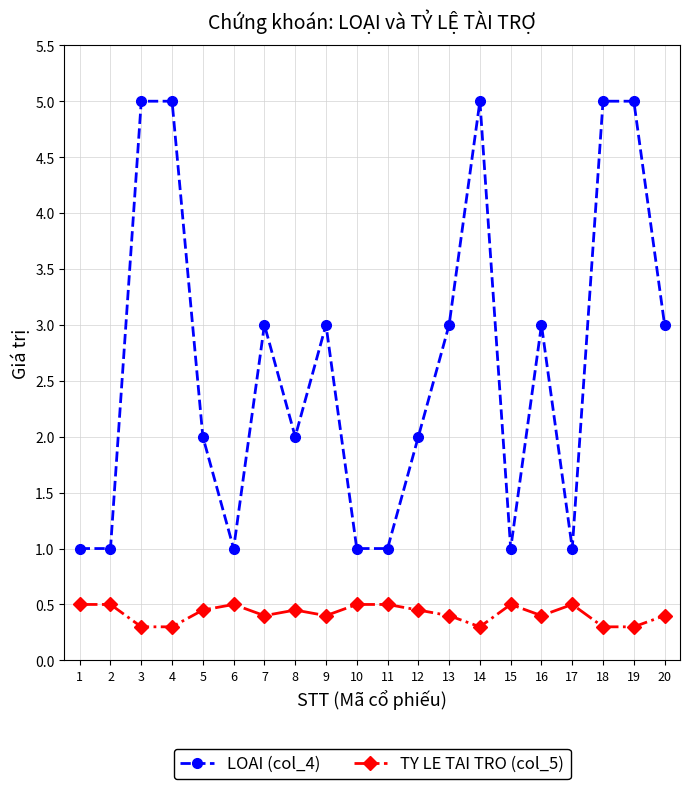

The value of LOAI (col_4) at 9 is 4.6. True or false?

False